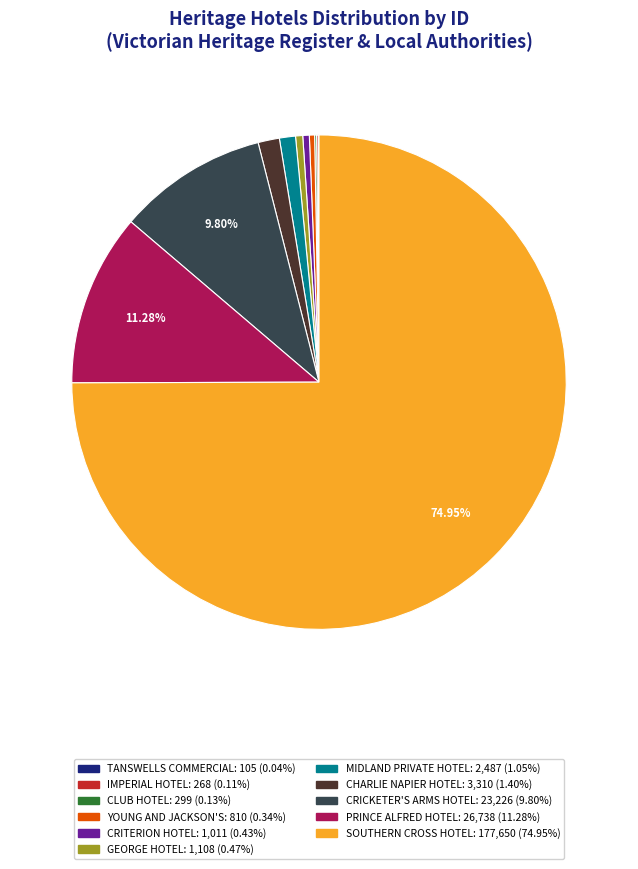

Is there a majority slice in this chart?

Yes